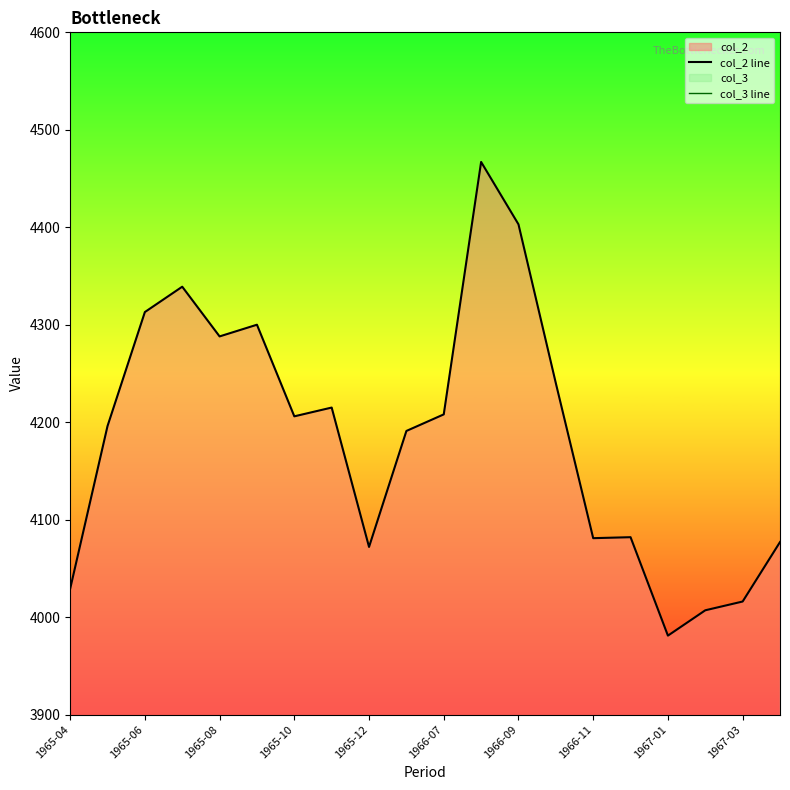

What is the value of the col_2 line point at the 4th from the left?

4339